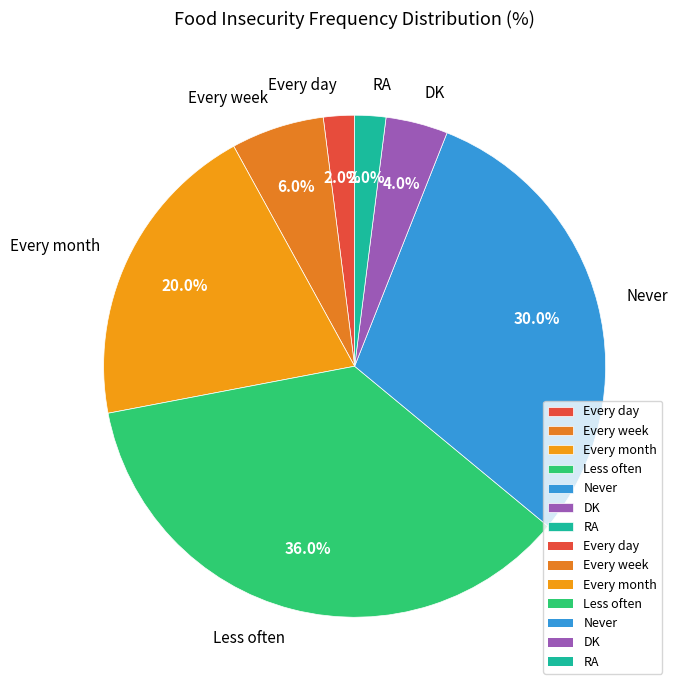

Is there a majority slice in this chart?

No